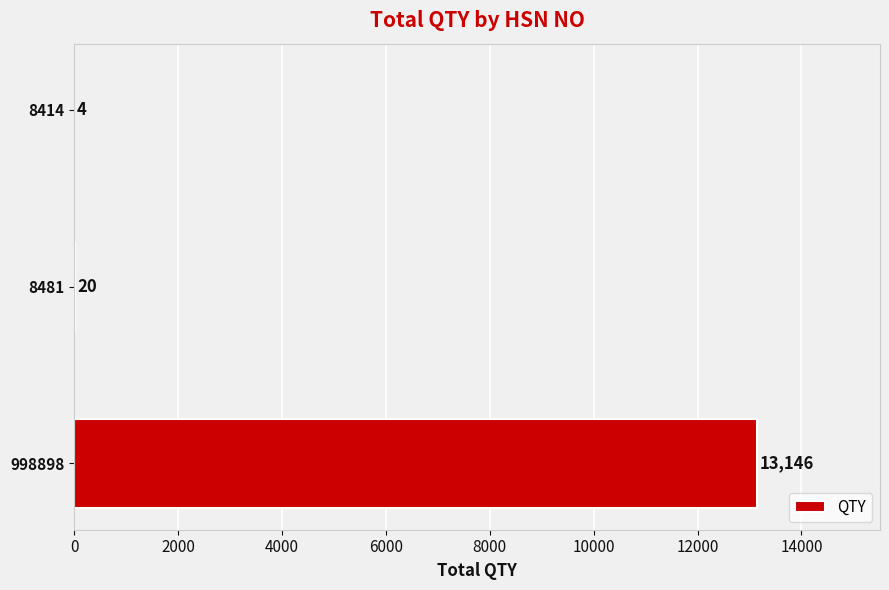

The value at 8481 is 20. True or false?

True